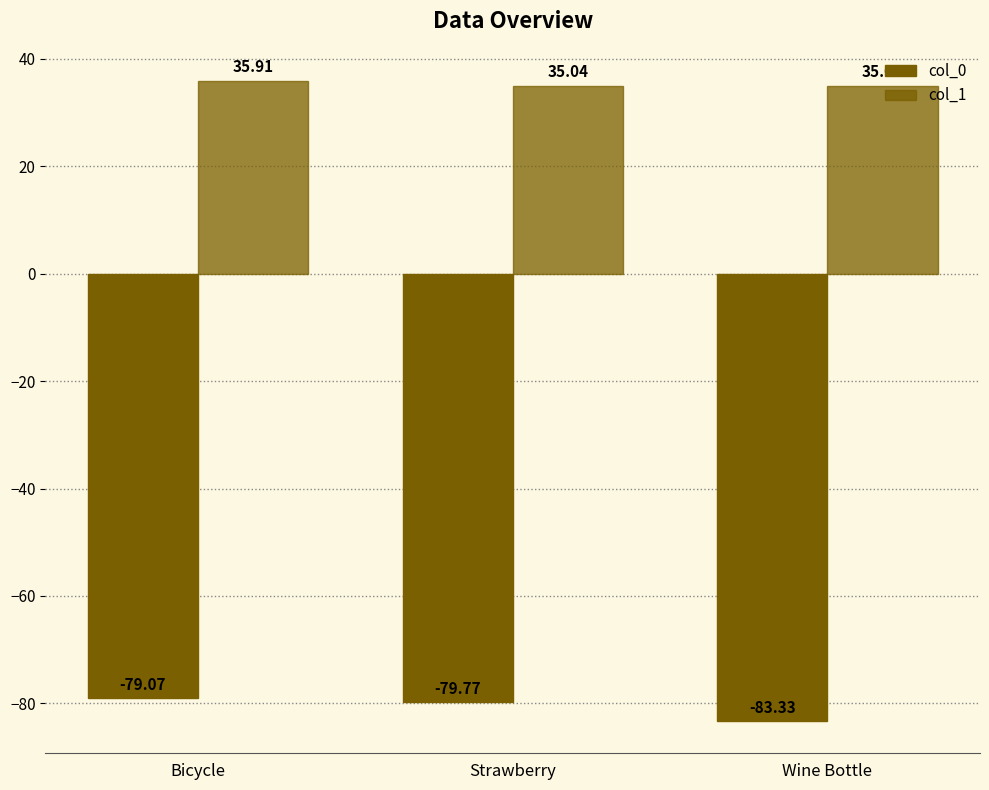

Reading left to right, transcribe all the data shown in this chart.

col_0: Bicycle=-79.1	Strawberry=-79.8	Wine Bottle=-83.3
col_1: Bicycle=35.9	Strawberry=35.0	Wine Bottle=35.0